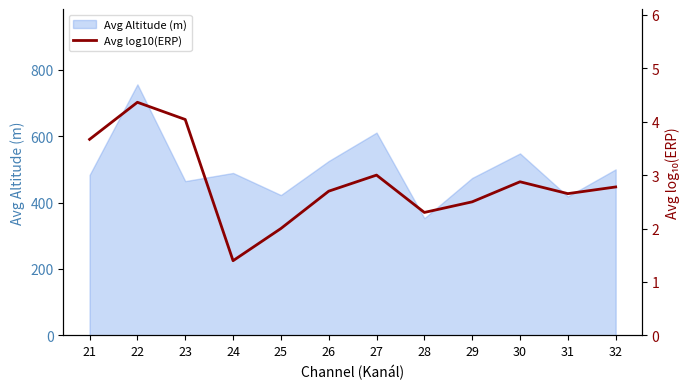

How many interior local peaks (higher than both neighbors) does the data have?

3